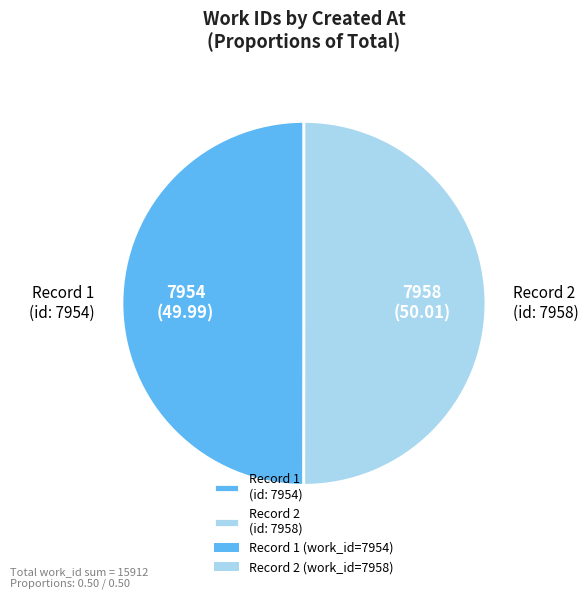

The Record 1 (id: 7954) slice represents 50% of the pie. True or false?

True